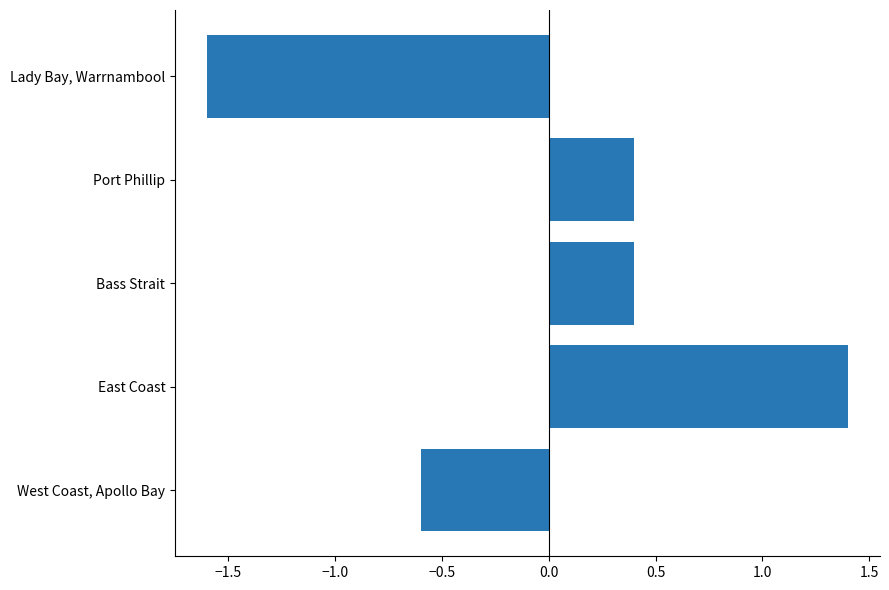

What is the greatest value displayed?

1.4